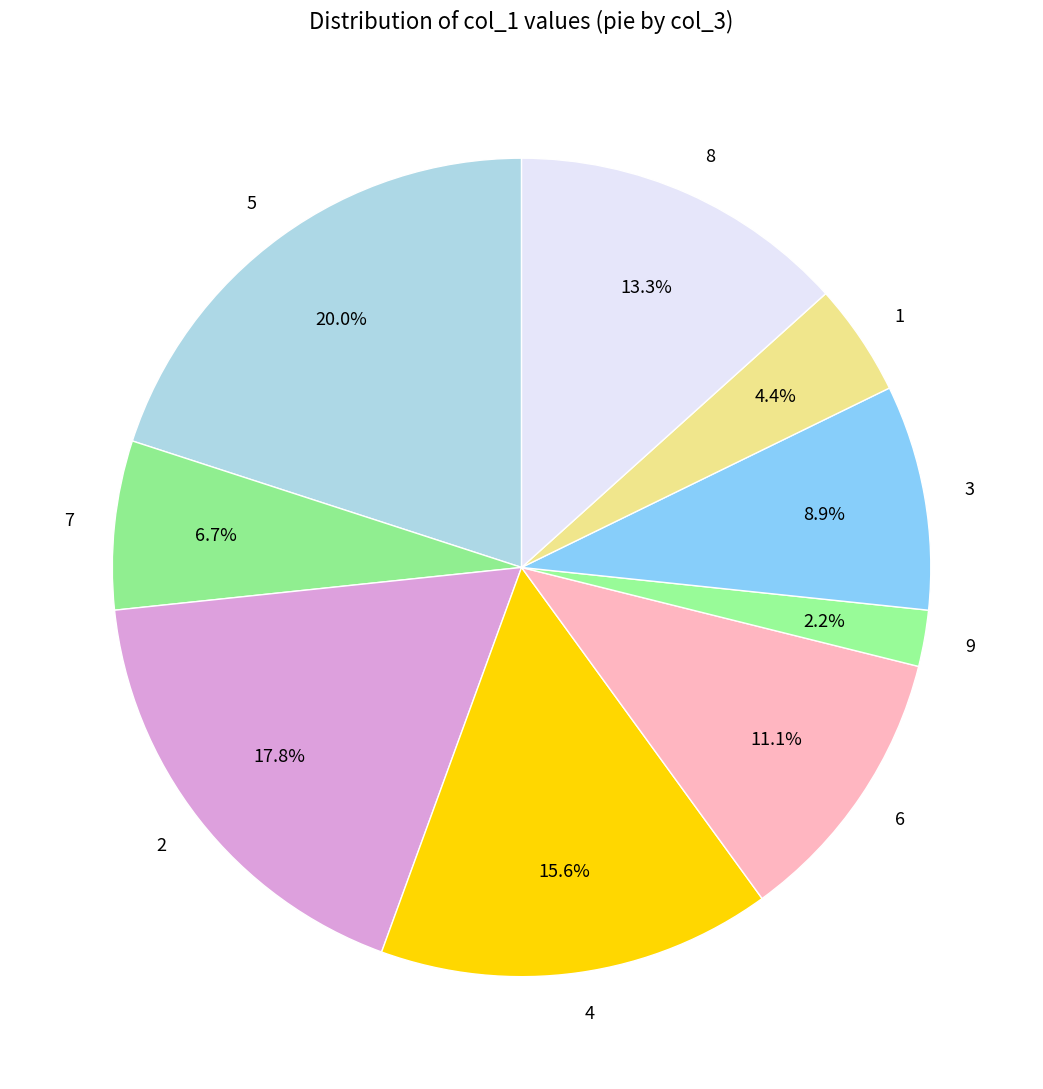

Is there any slice that represents more than half of the pie?

No